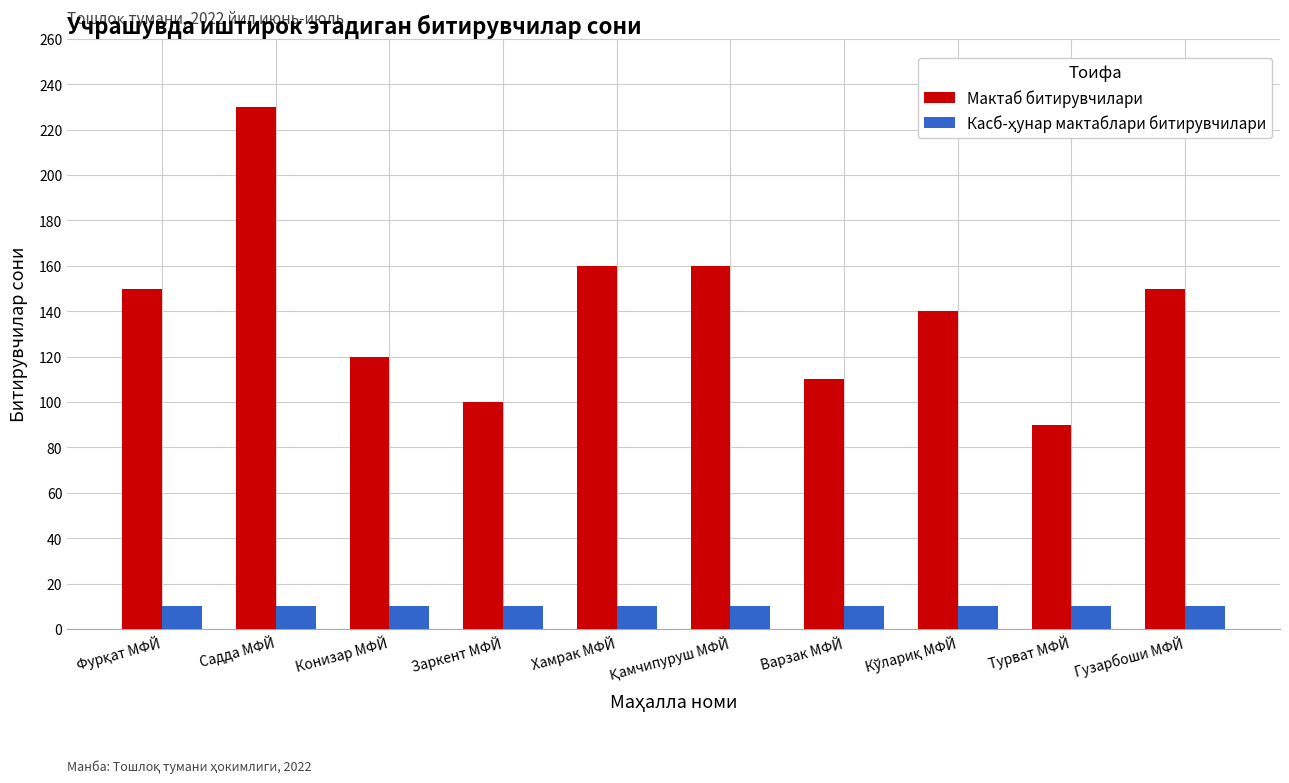

What is the greatest value displayed?

230